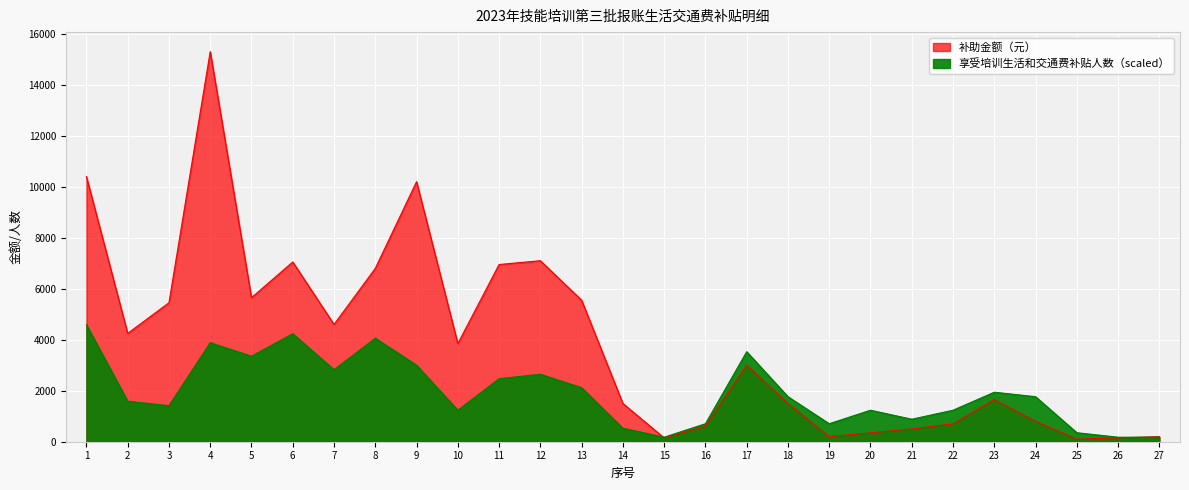

Which category has the lowest value in the 享受培训生活和交通费补贴人数 series?

15